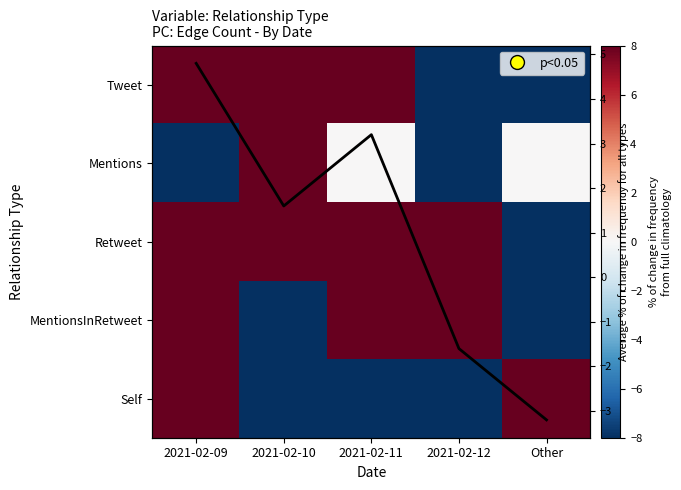

Which category has the lowest value across all series?

2021-02-12